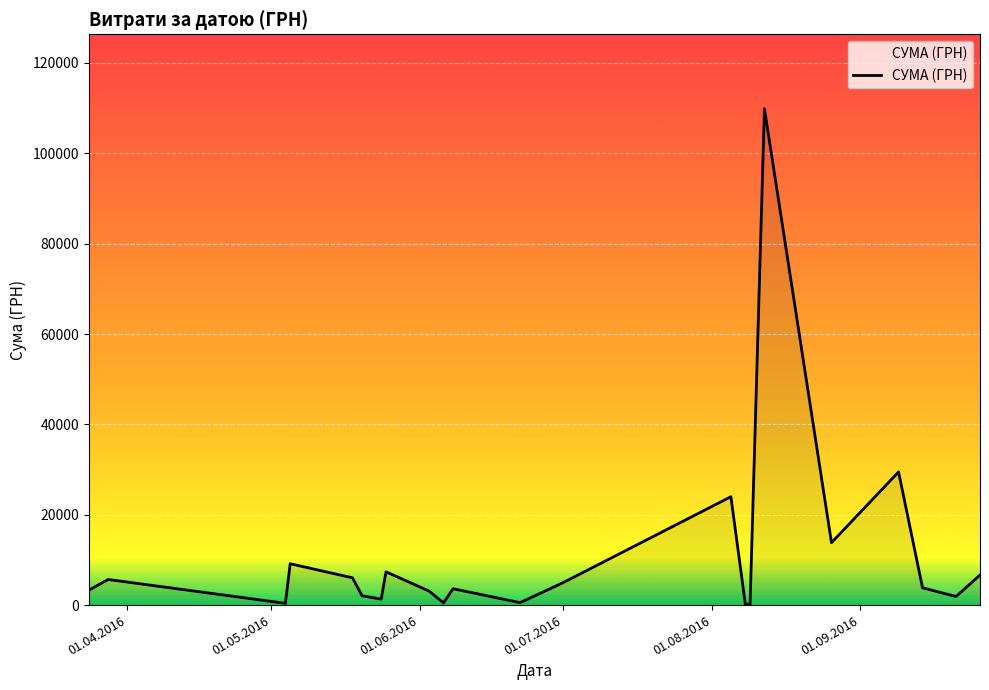

What is the difference between the maximum and minimum values?

109722.0